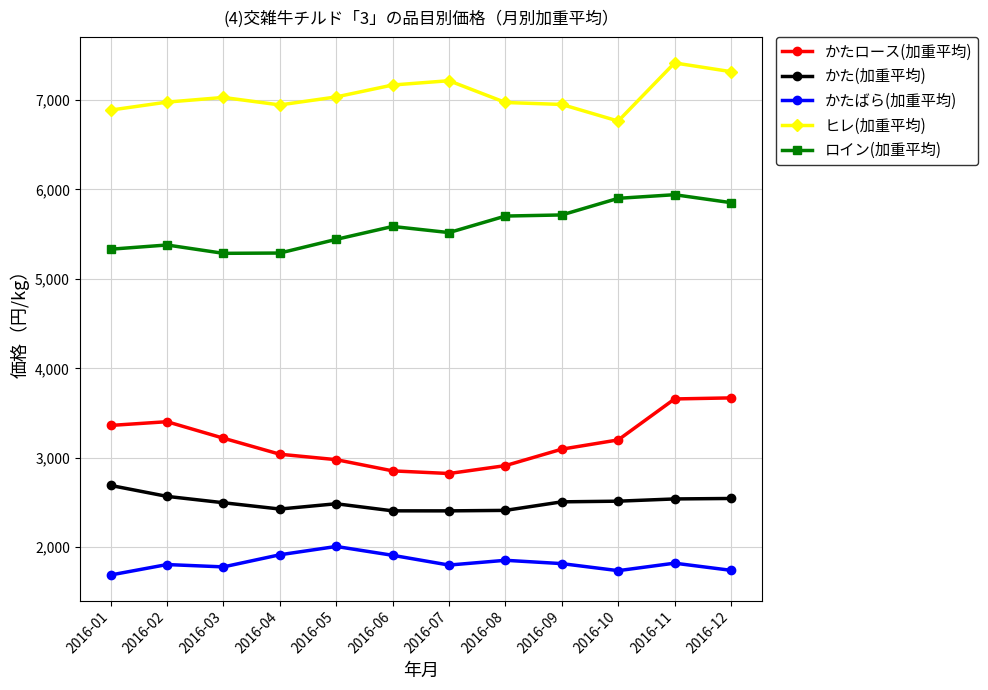

What are all the series names shown in the legend?

かたロース(加重平均), かた(加重平均), かたばら(加重平均), ヒレ(加重平均), ロイン(加重平均)